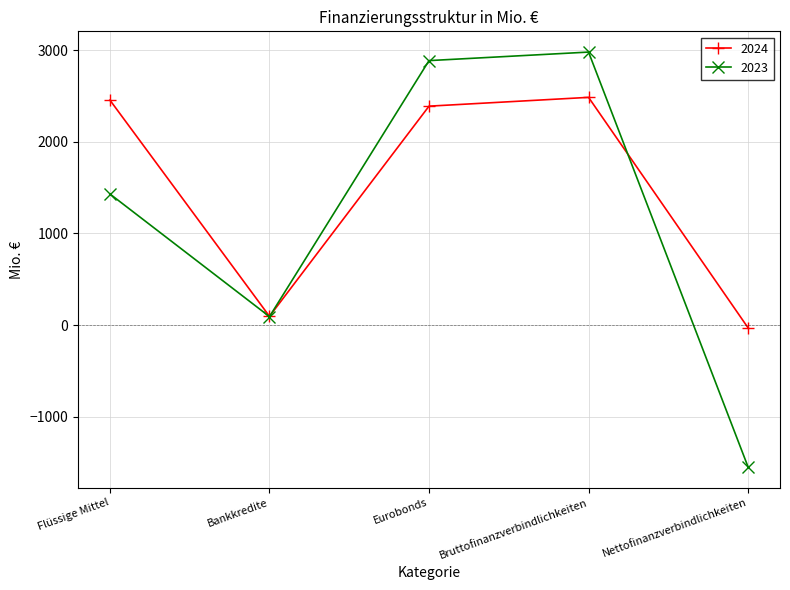

Where is the first local maximum for 2024?

Bruttofinanzverbindlichkeiten